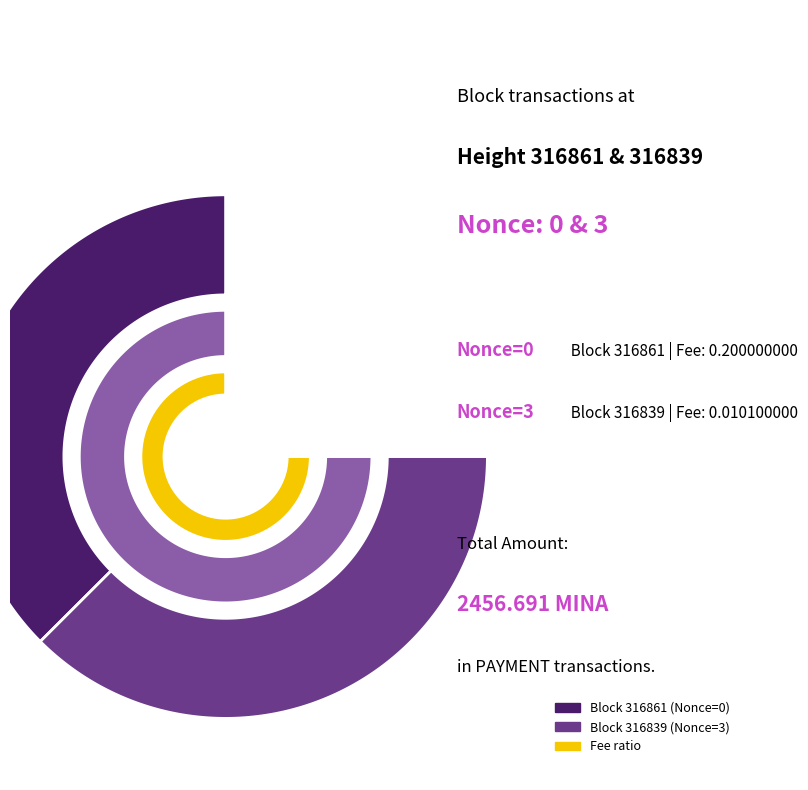

True or false: 316839 accounts for 99% of the total.

False